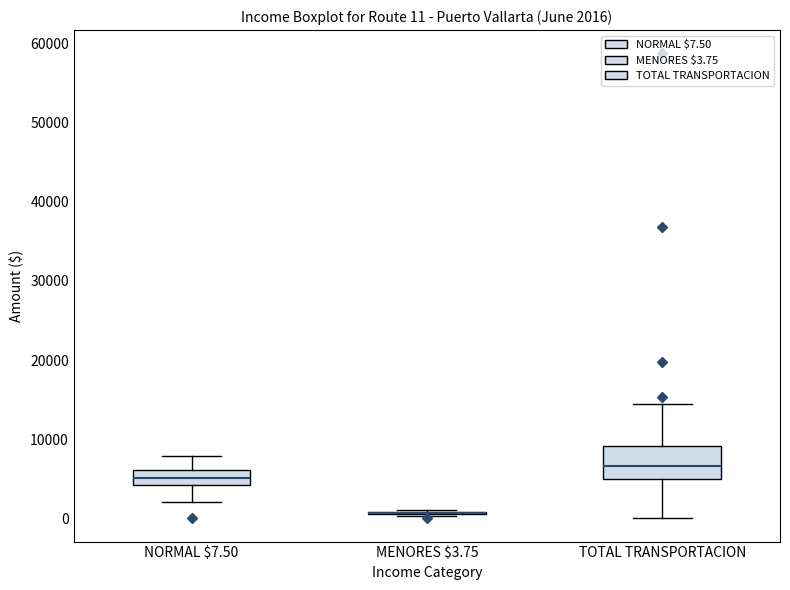

Which box is the tallest, from its lower edge to its upper edge?

TOTAL TRANSPORTACION